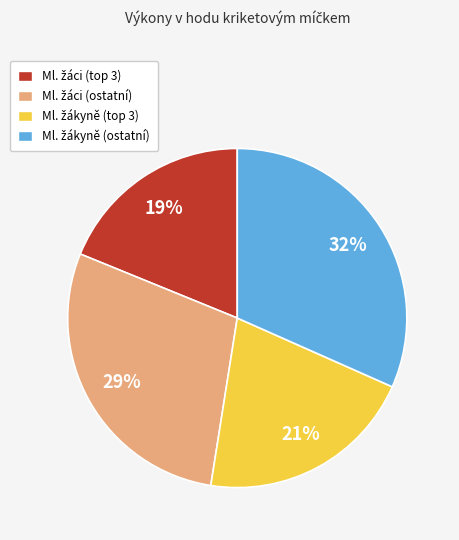

To the nearest percent, what is the average slice percentage?

25%